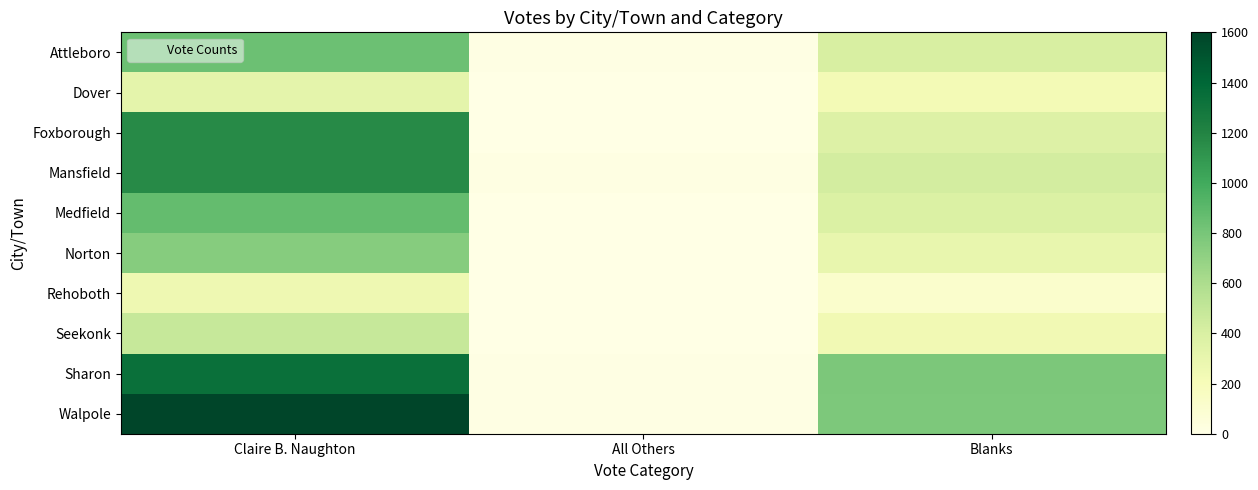

At All Others, list the series in order from largest to smallest.

Mansfield, Sharon, Attleboro, Walpole, Dover, Foxborough, Norton, Seekonk, Rehoboth, Medfield